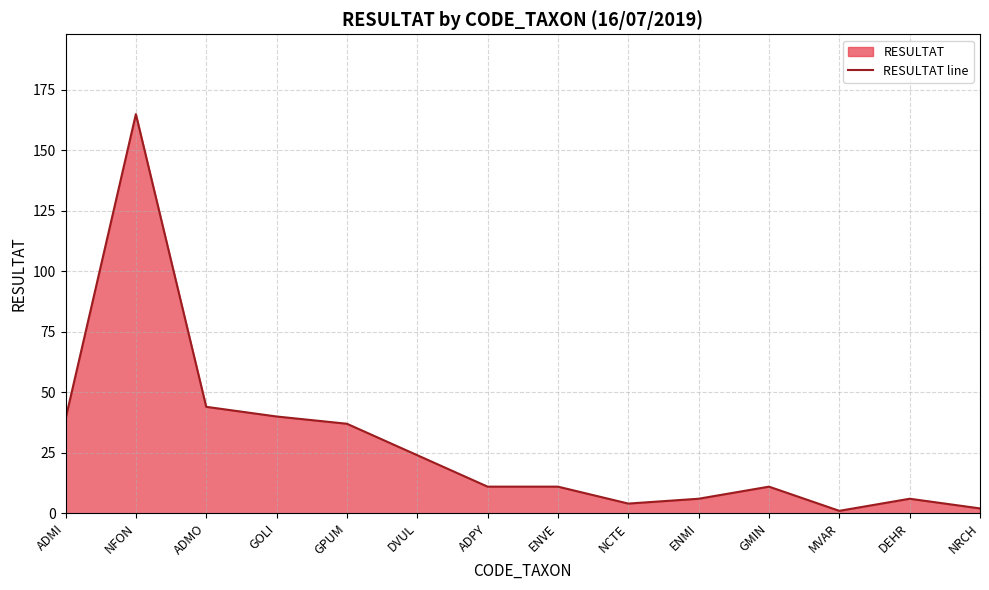

Is it true that the value at GMIN is 11?

True